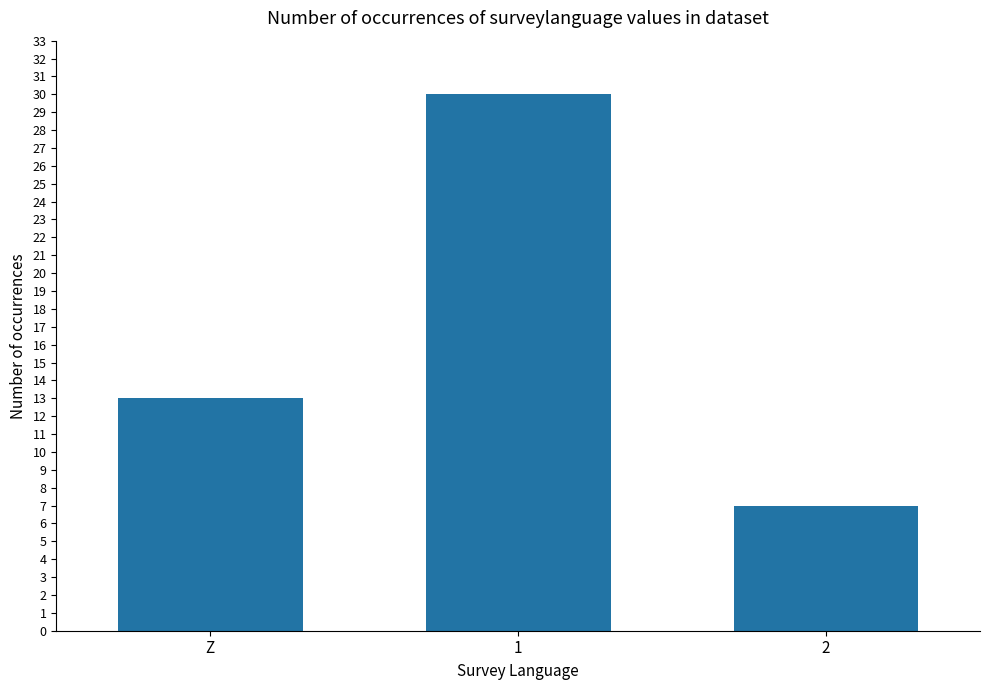

What is the greatest value displayed?

30